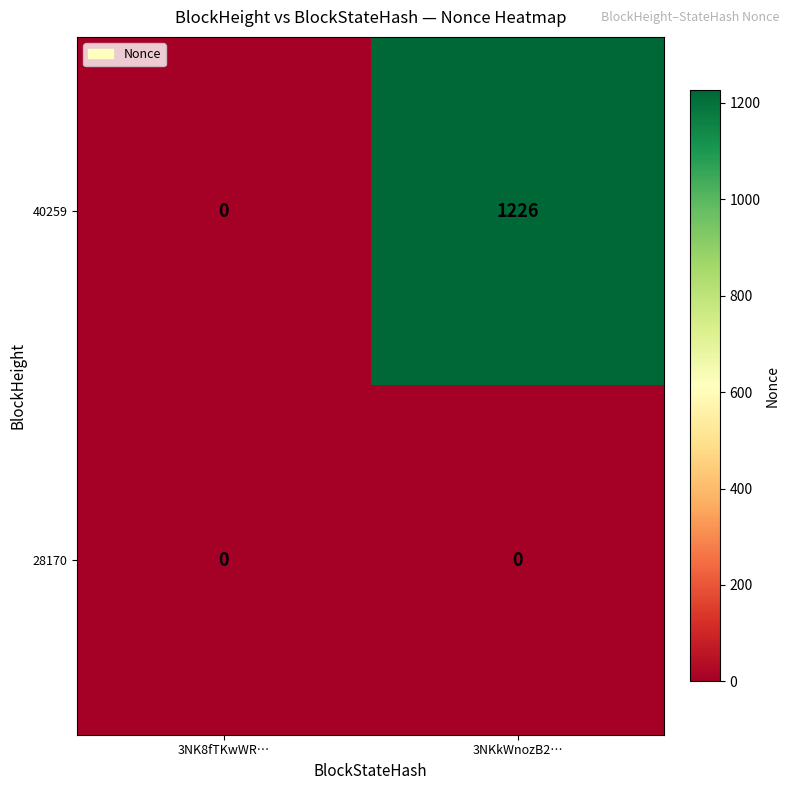

List the series in order of their overall mean, highest first.

40259, 28170